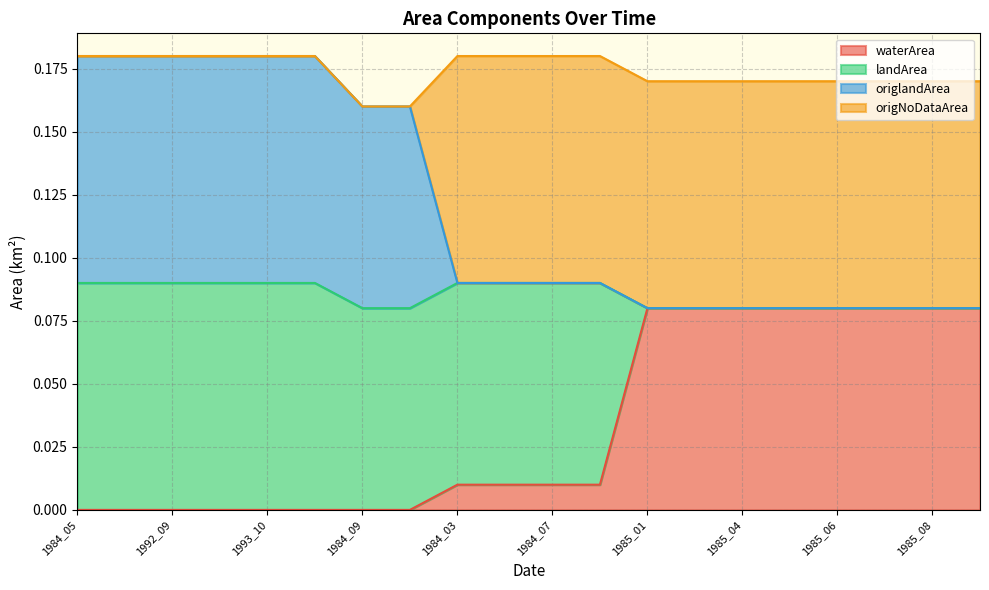

The waterArea series shows -0.0 at 1992_09. True or false?

False